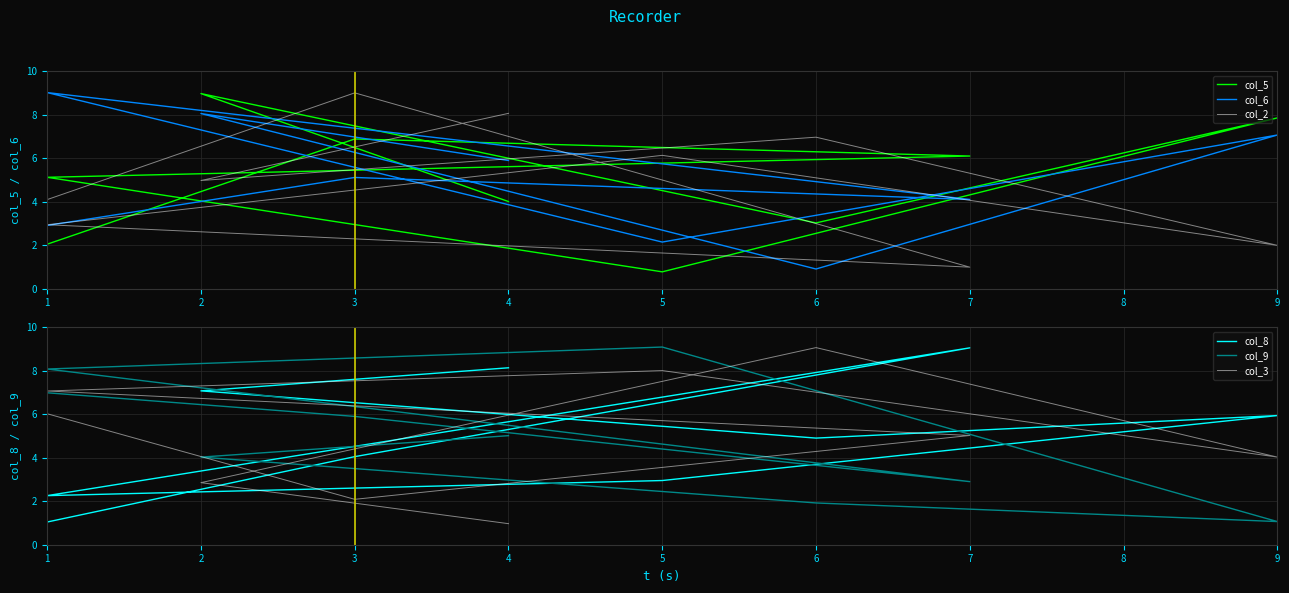

What is the approximate value of col_8 at 1?

2.3